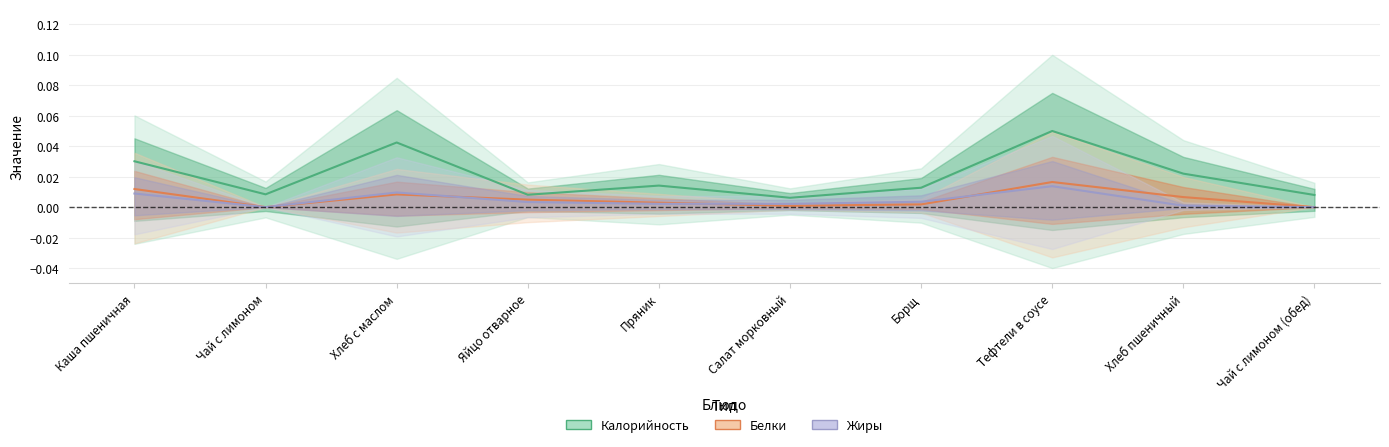

How many lines are shown in the chart?

3